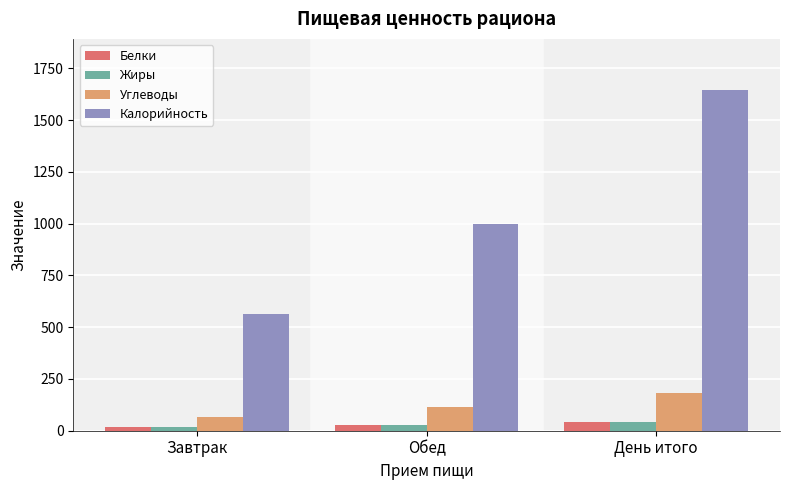

What position from the right is Обед?

2